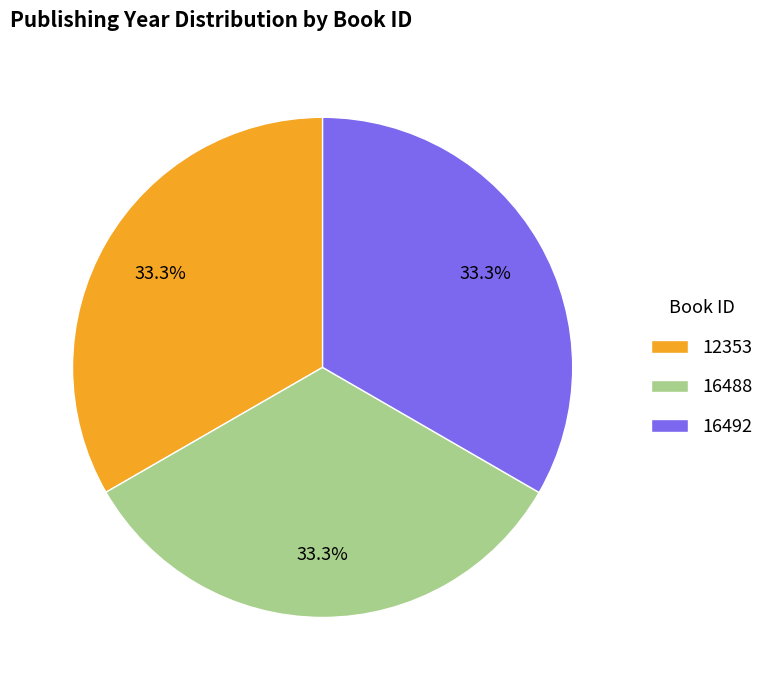

What percentage do 12353 and 16488 together represent?

66.7%